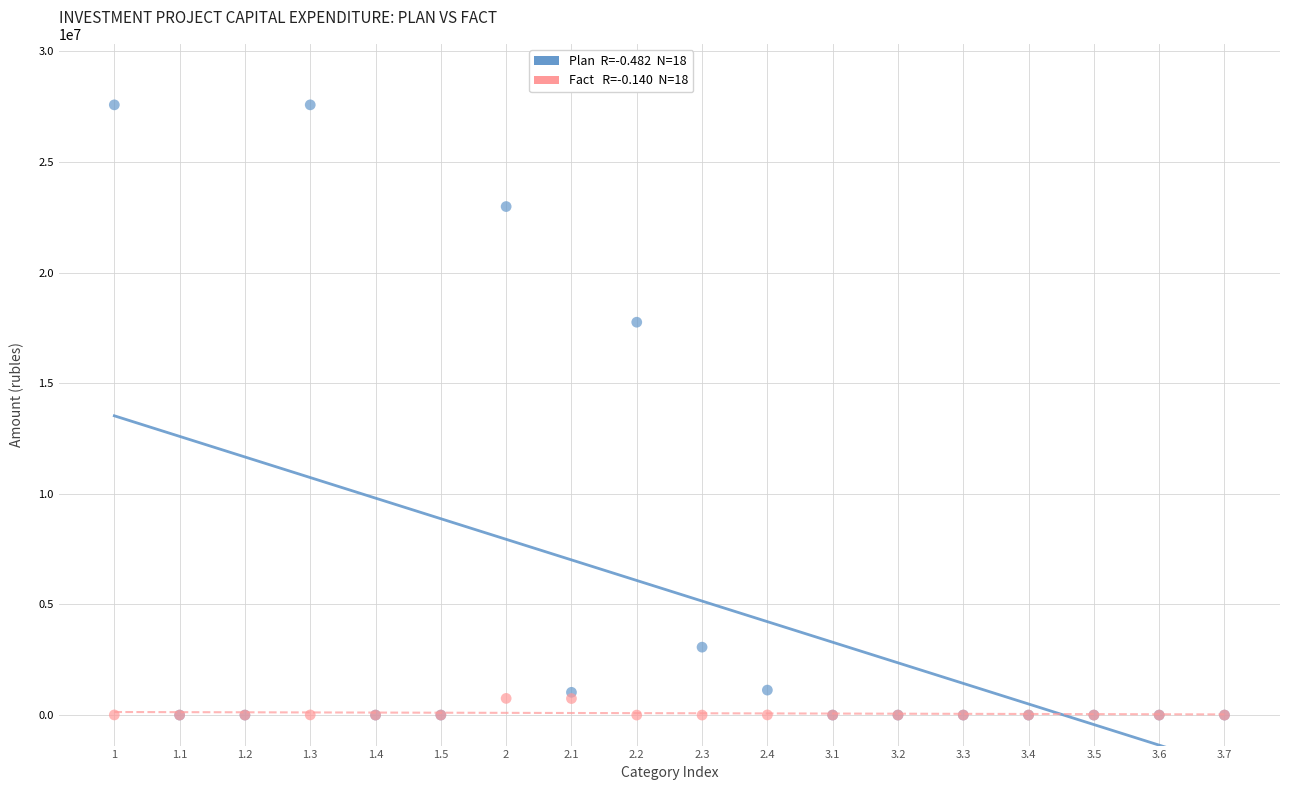

Across all series, what Y value is closest to 13790994?

17757602